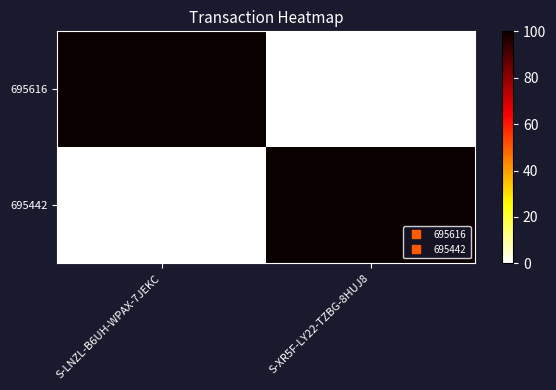

What is the maximum value shown in the chart?

100.0